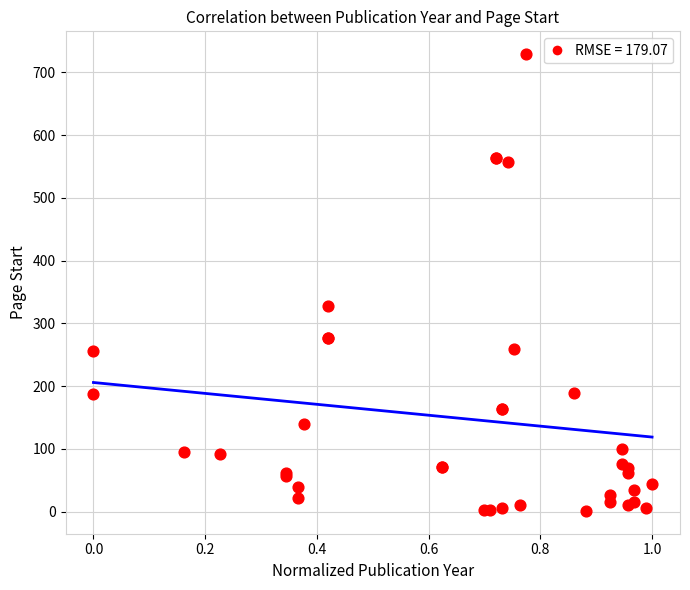

What Y value in the scatter plot is closest to 365?

328